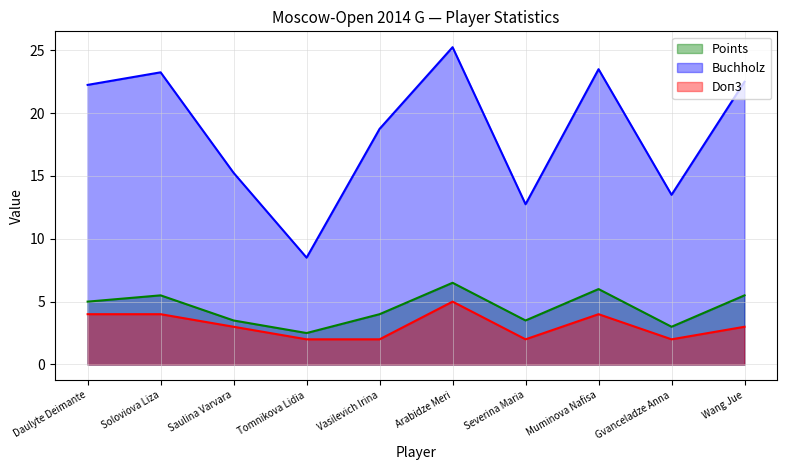

Reading left to right, transcribe all the data shown in this chart.

Points: 5.0	5.5	3.5	2.5	4.0	6.5	3.5	6.0	3.0	5.5
Buchholz: 22.2	23.2	15.2	8.5	18.8	25.2	12.8	23.5	13.5	22.5
Doп3: 4.0	4.0	3.0	2.0	2.0	5.0	2.0	4.0	2.0	3.0